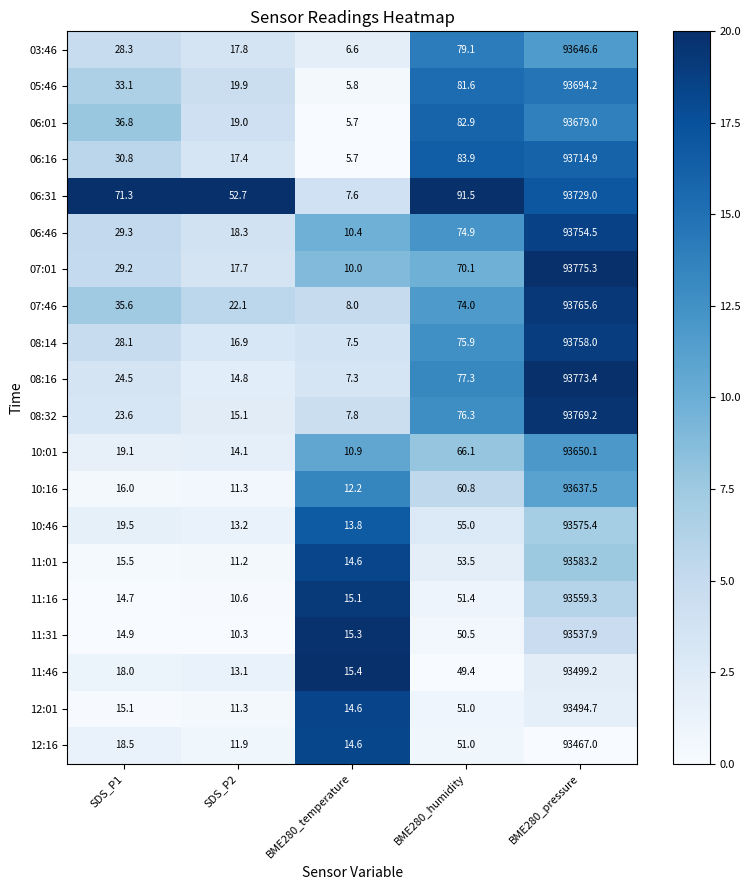

Which label corresponds to the smallest value in the chart?

BME280_temperature